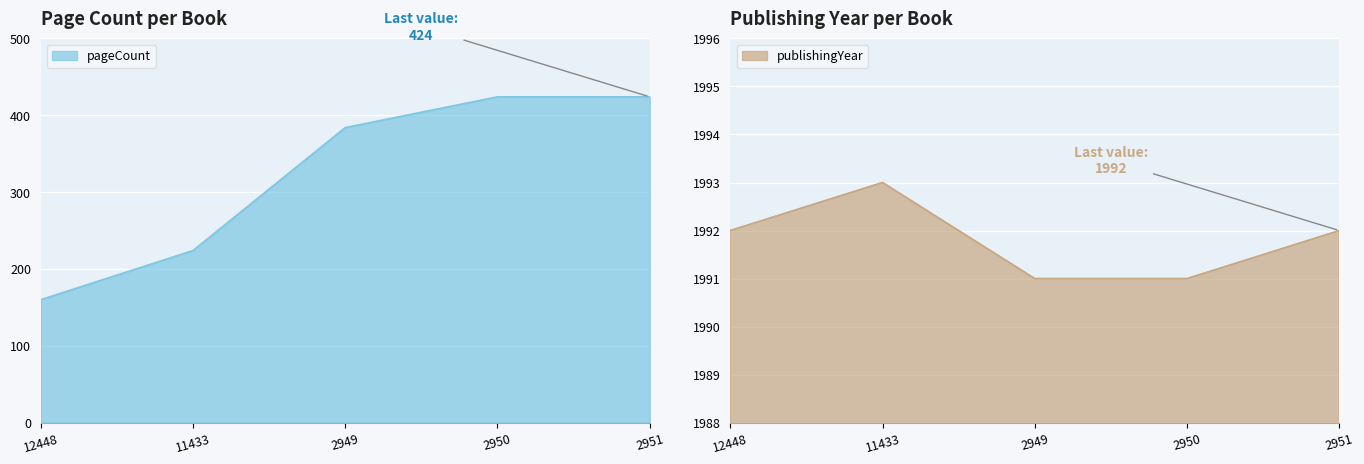

What position from the right is 2951?

1